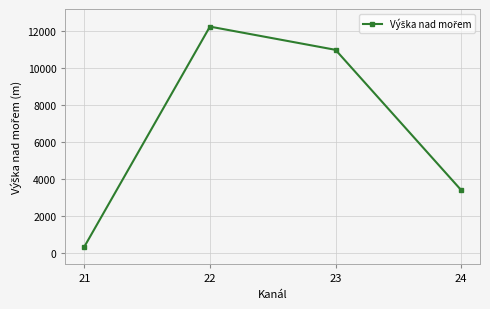

Reading left to right, extract all data points from this chart.

21=354.6	22=12242.7	23=10988.8	24=3415.8